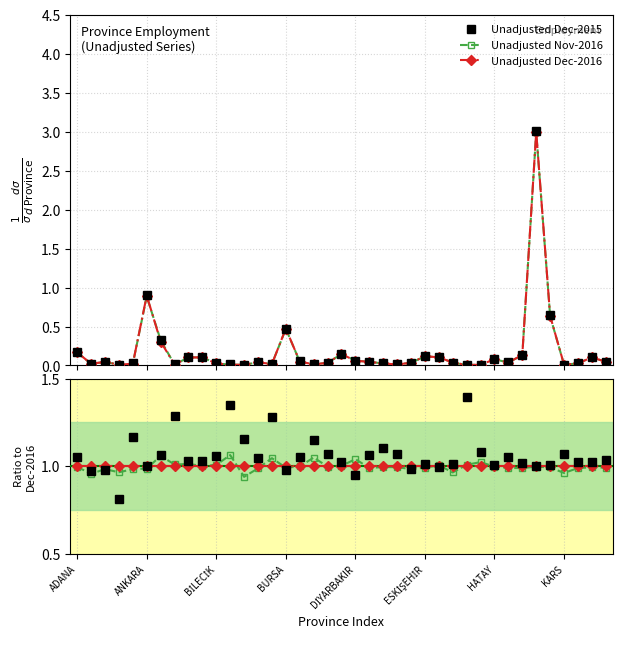

What are all the series names shown in the legend?

Unadjusted Dec-2015, Unadjusted Nov-2016, Unadjusted Dec-2016